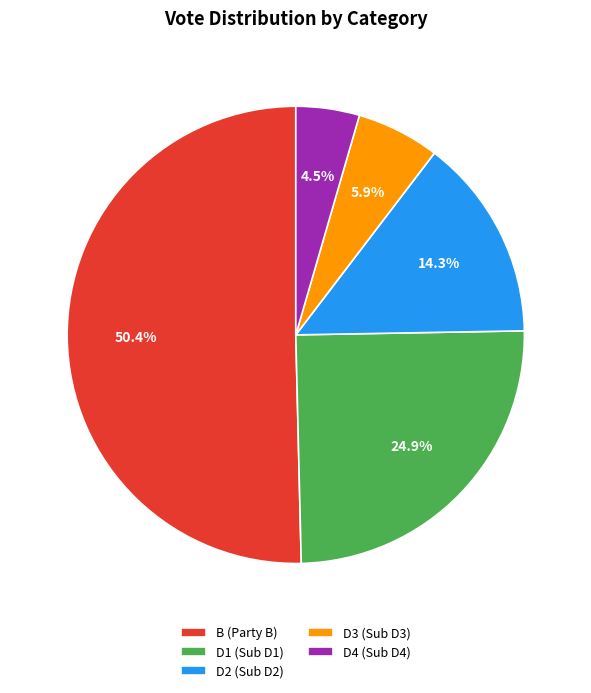

Between D2 (Sub D2) and B (Party B), which is larger?

B (Party B)